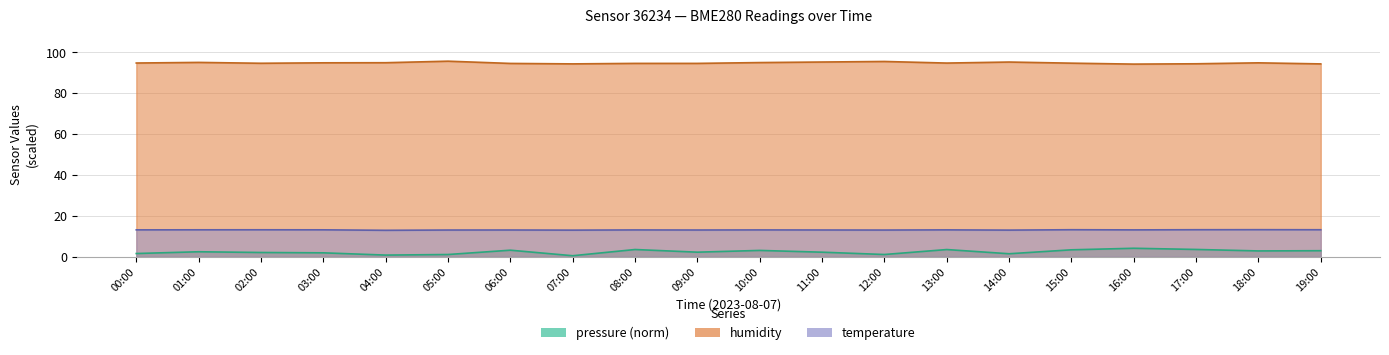

True or false: pressure and humidity intersect in this chart.

False